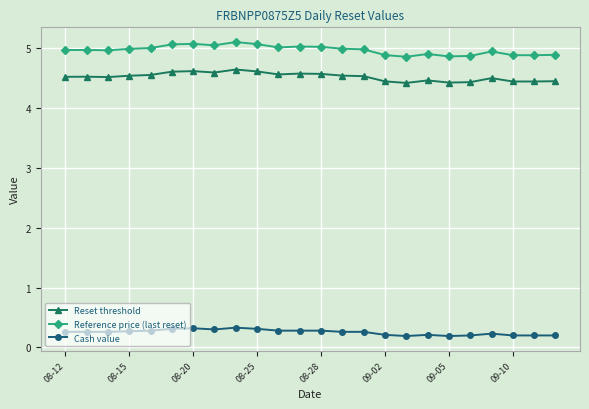

At how many categories does at least one series exceed 0?

24